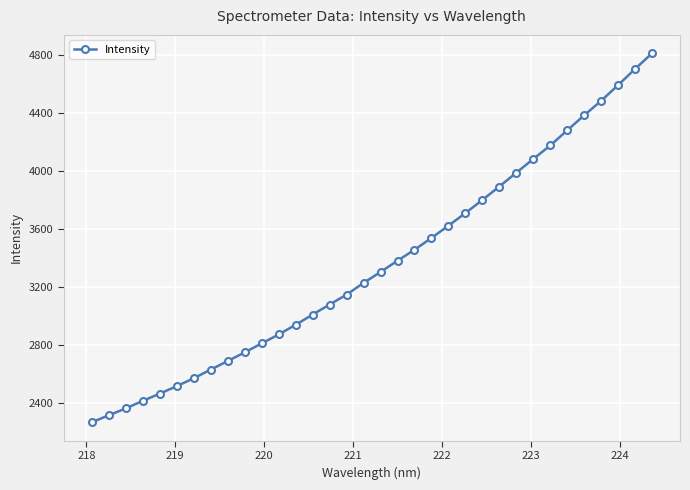

What is the greatest value displayed?

4811.7